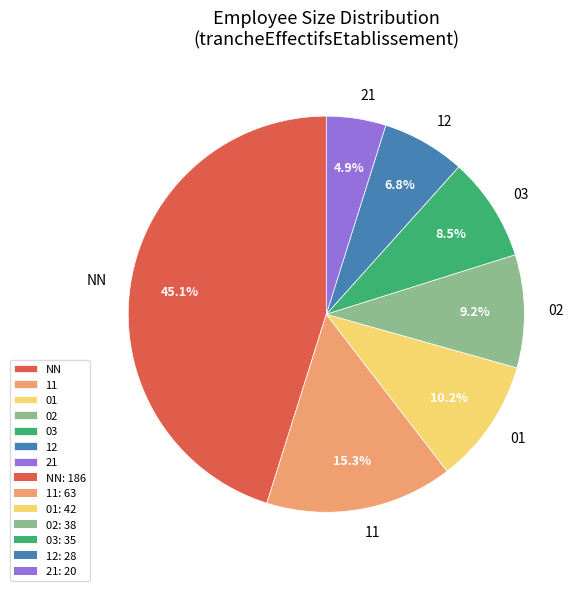

True or false: 02 accounts for 19% of the total.

False